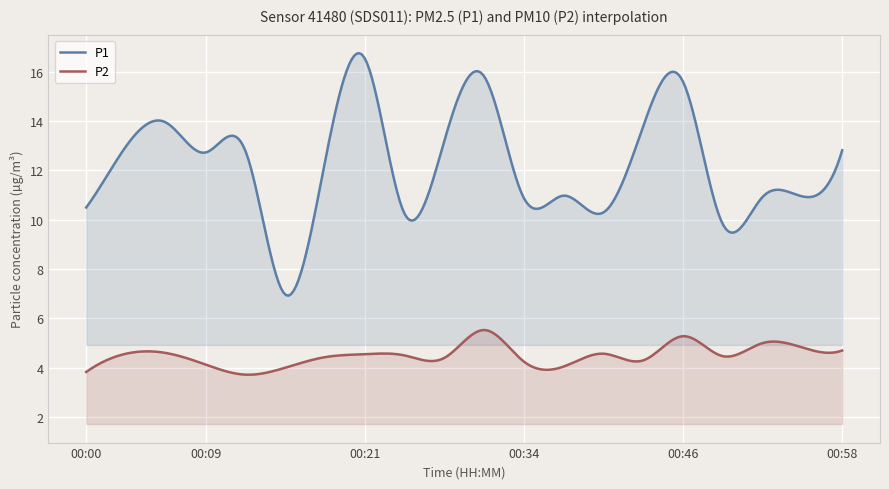

Reading left to right, transcribe all the data shown in this chart.

P1: 00:00=10.5	00:03=13.0	00:06=13.9	00:09=12.7	00:12=12.8	00:15=7.0	00:18=12.3	00:21=16.6	00:24=10.2	00:27=13.2	00:31=15.8	00:34=10.9	00:37=11.0	00:40=10.3	00:43=13.8	00:46=15.6	00:49=9.8	00:52=10.9	00:55=10.9	00:58=12.8
P2: 00:00=3.8	00:03=4.6	00:06=4.6	00:09=4.1	00:12=3.7	00:15=4.0	00:18=4.4	00:21=4.5	00:24=4.5	00:27=4.4	00:31=5.5	00:34=4.2	00:37=4.0	00:40=4.6	00:43=4.3	00:46=5.3	00:49=4.5	00:52=5.0	00:55=4.8	00:58=4.7